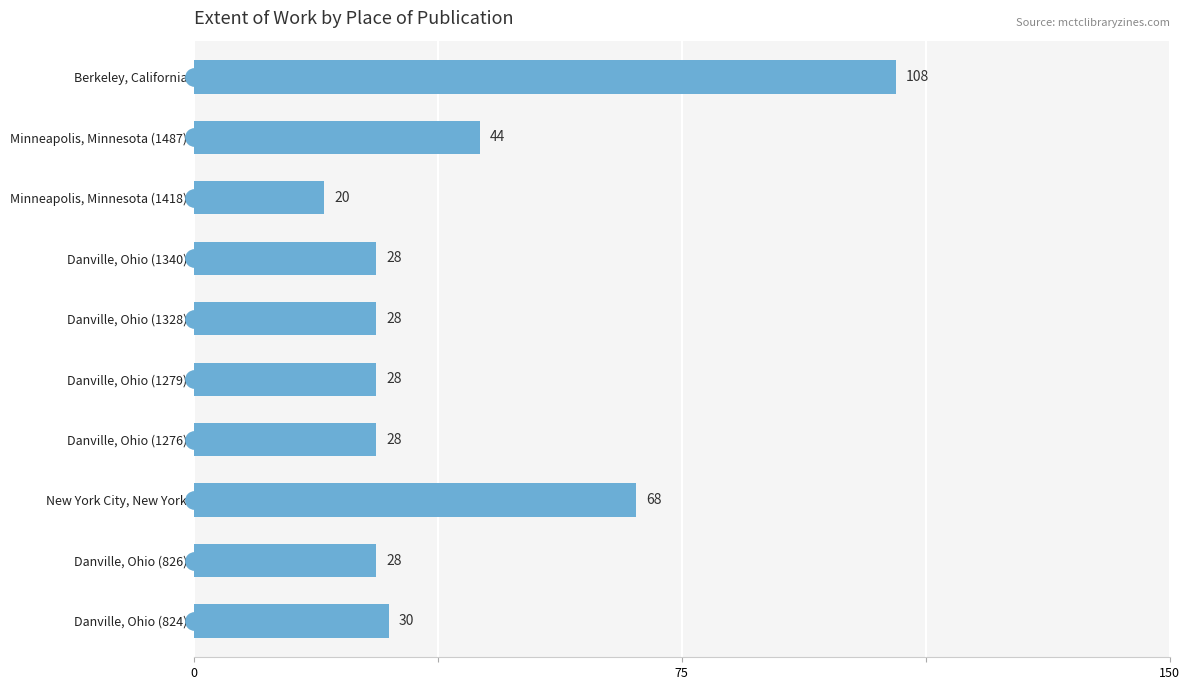

Which category has the highest value across all series?

Berkeley, California